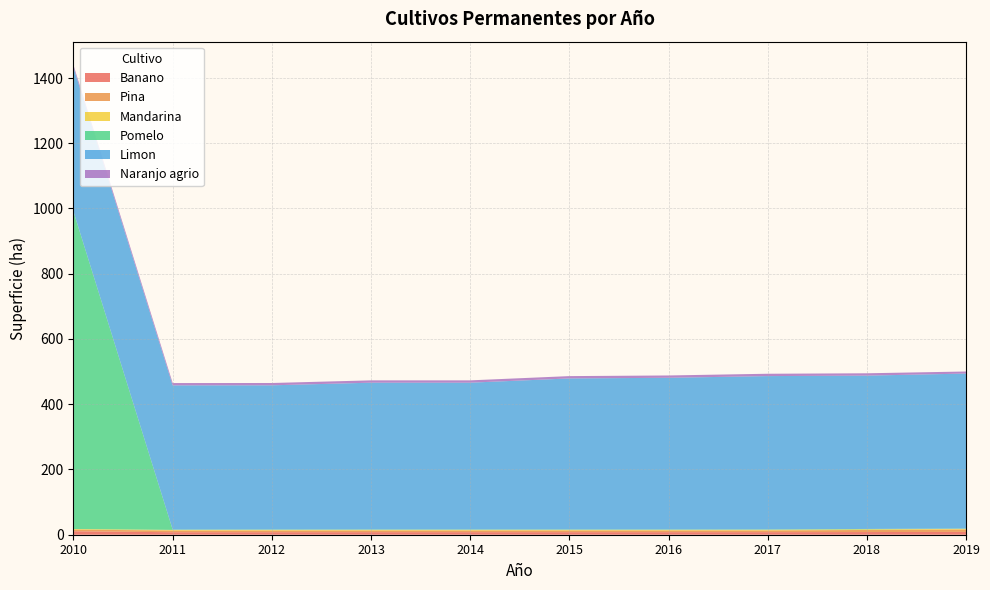

Reading left to right, extract all data points from this chart.

Banano: 10.6	7.7	7.7	7.8	7.8	7.8	7.8	7.9	8.2	8.7
Pina: 5.0	5.2	5.3	5.3	5.3	5.3	5.3	5.3	6.4	7.2
Mandarina: 1.8	1.9	2.0	2.0	1.9	1.9	1.9	2.0	2.0	2.0
Pomelo: 973.0	1.0	1.0	1.1	1.1	1.1	1.1	1.1	1.1	1.1
Limon: 442.0	442.0	442.0	450.0	450.0	463.0	465.0	470.0	470.0	475.0
Naranjo agrio: 6.9	7.1	7.1	7.1	7.1	7.1	7.1	7.2	7.2	6.3